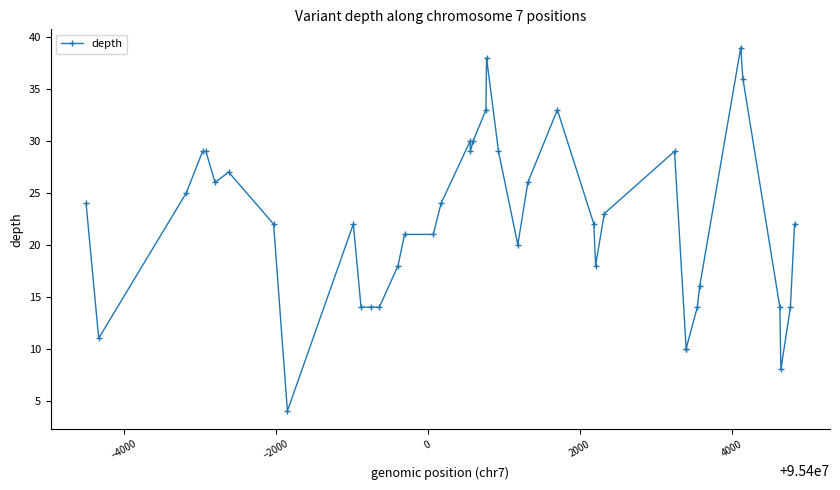

What position from the left is −4000?

2